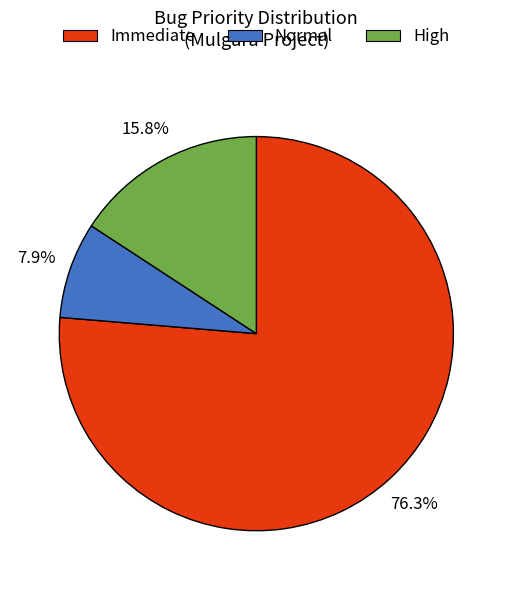

Do Immediate and High together represent more than half of the pie?

Yes